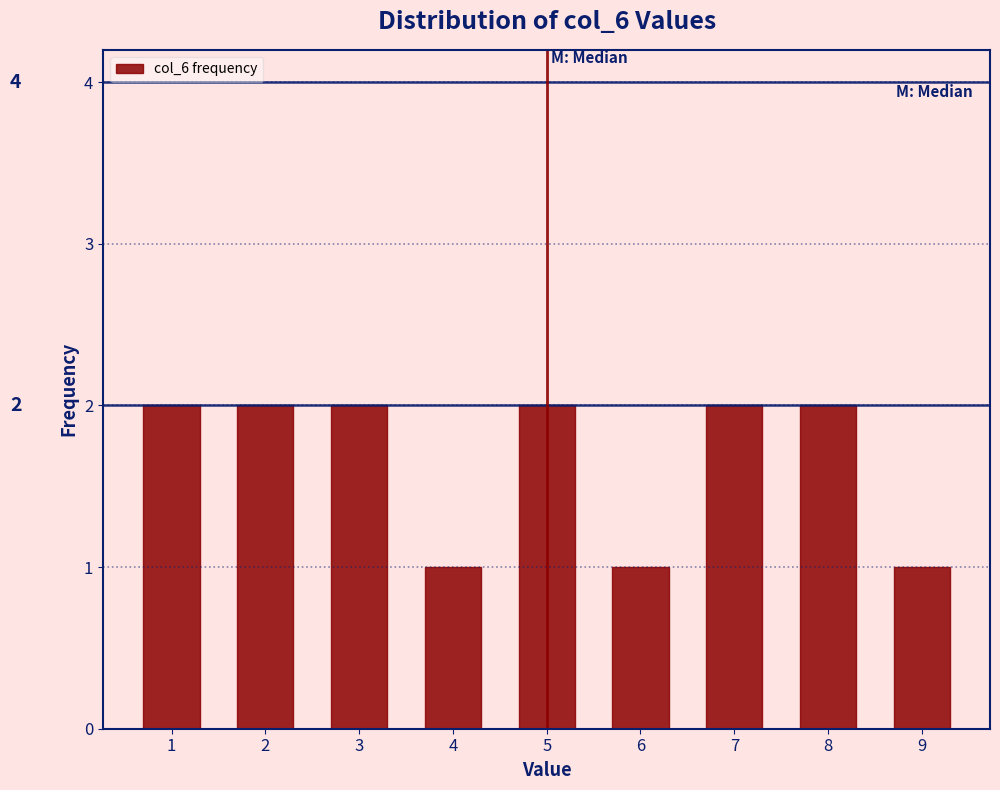

Reading left to right, extract all data points from this chart.

2	2	2	1	2	1	2	2	1